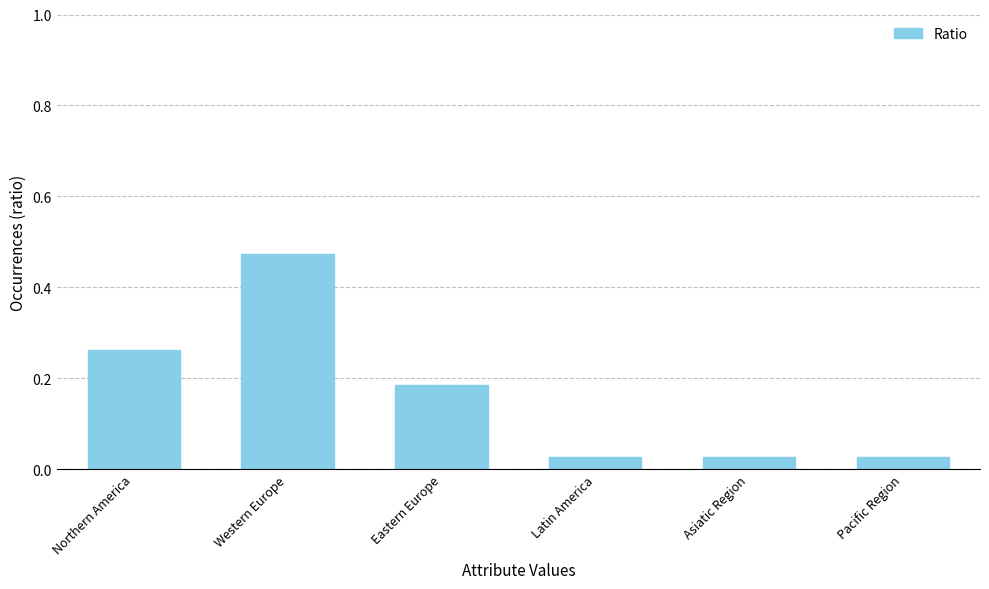

Between Northern America and Pacific Region, which is larger?

Northern America